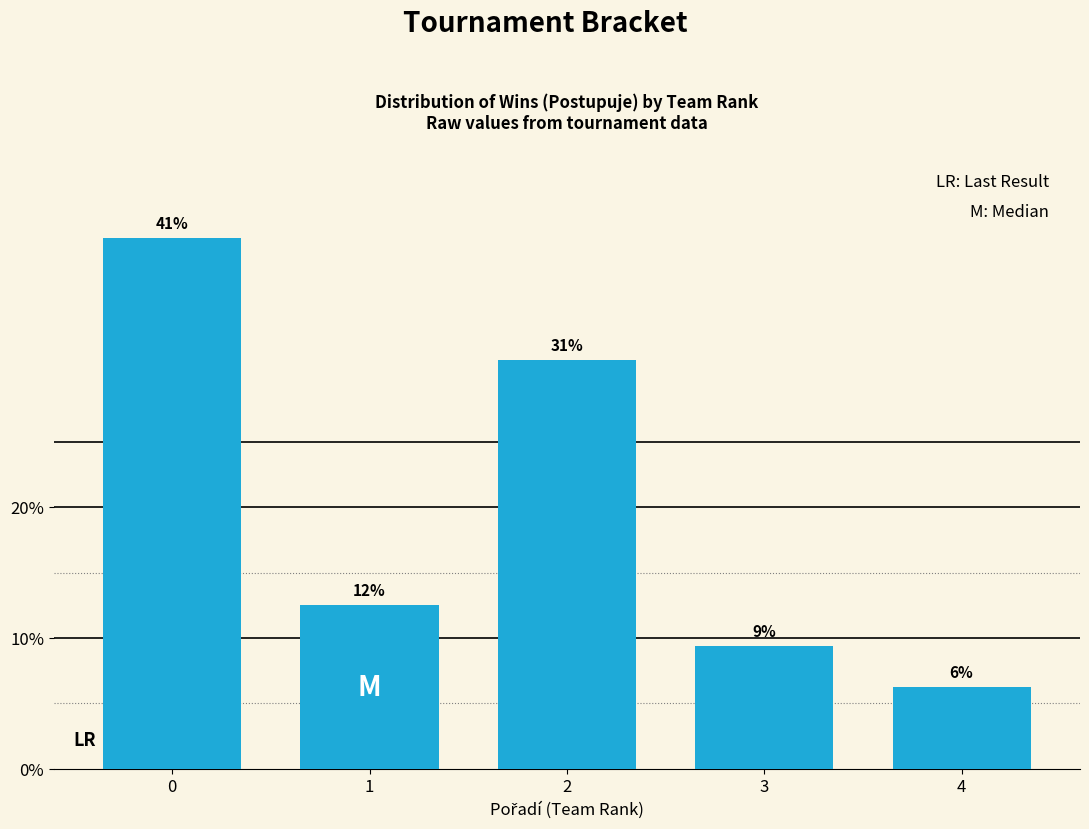

How many bars are there in total?

5